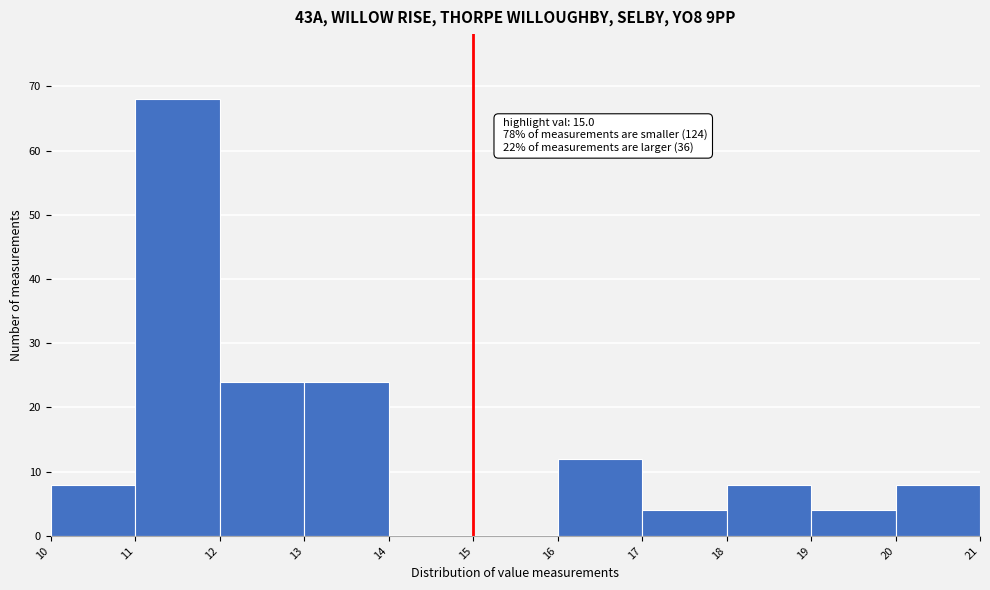

Over which range of the x-axis is the bar tallest?

11 to 12